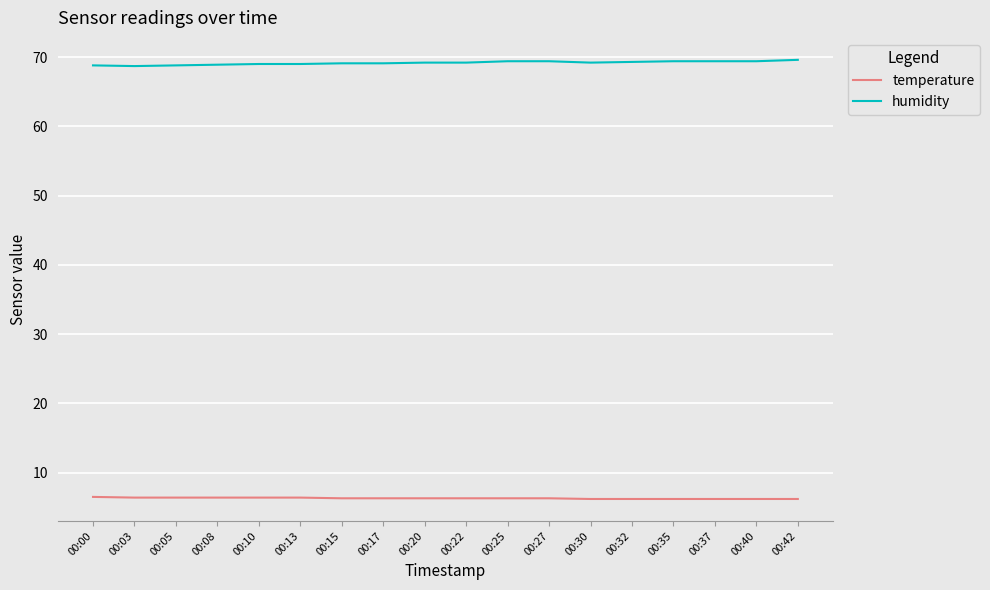

True or false: humidity has a value of 26.8 at 00:00.

False